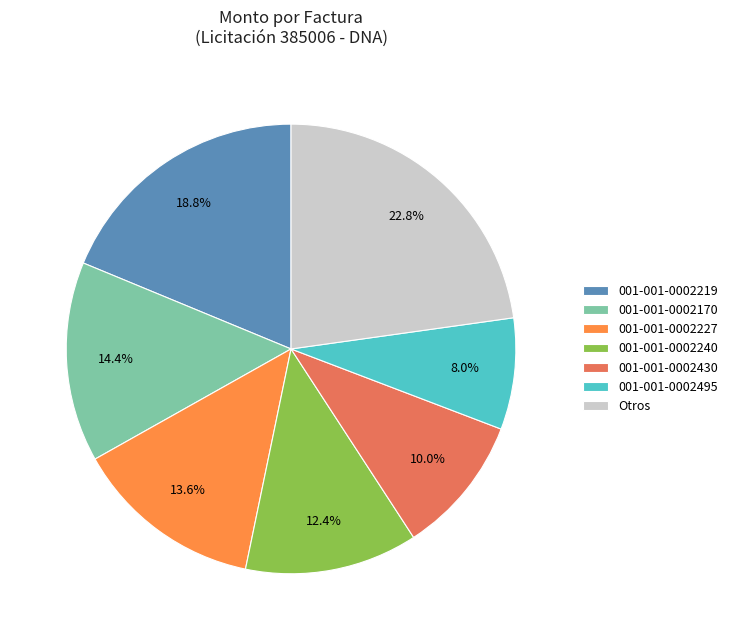

How many slices are in this pie chart?

7